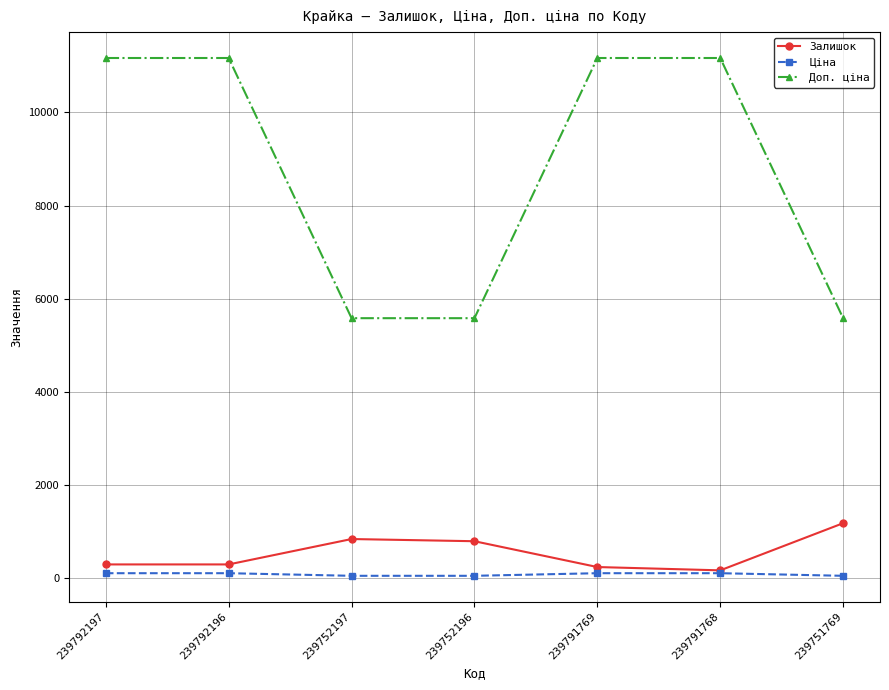

True or false: Залишок has more than 0 interior local peaks.

True